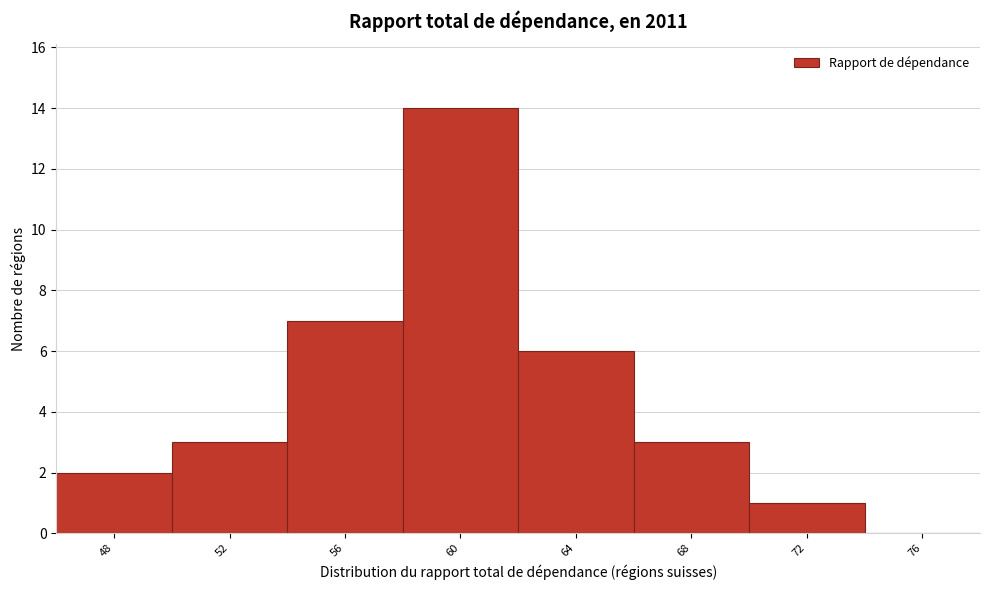

Reading right to left, extract all data points from this chart.

76=0	72=1	68=3	64=6	60=14	56=7	52=3	48=2